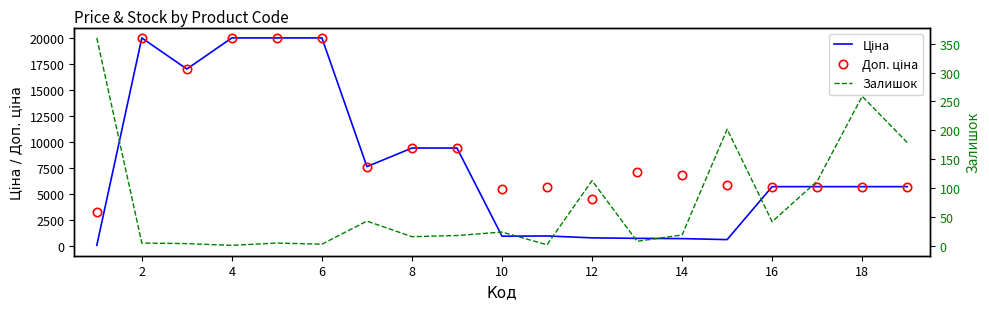

List the series in order of their peak value, highest first.

Ціна, Доп. ціна, Залишок